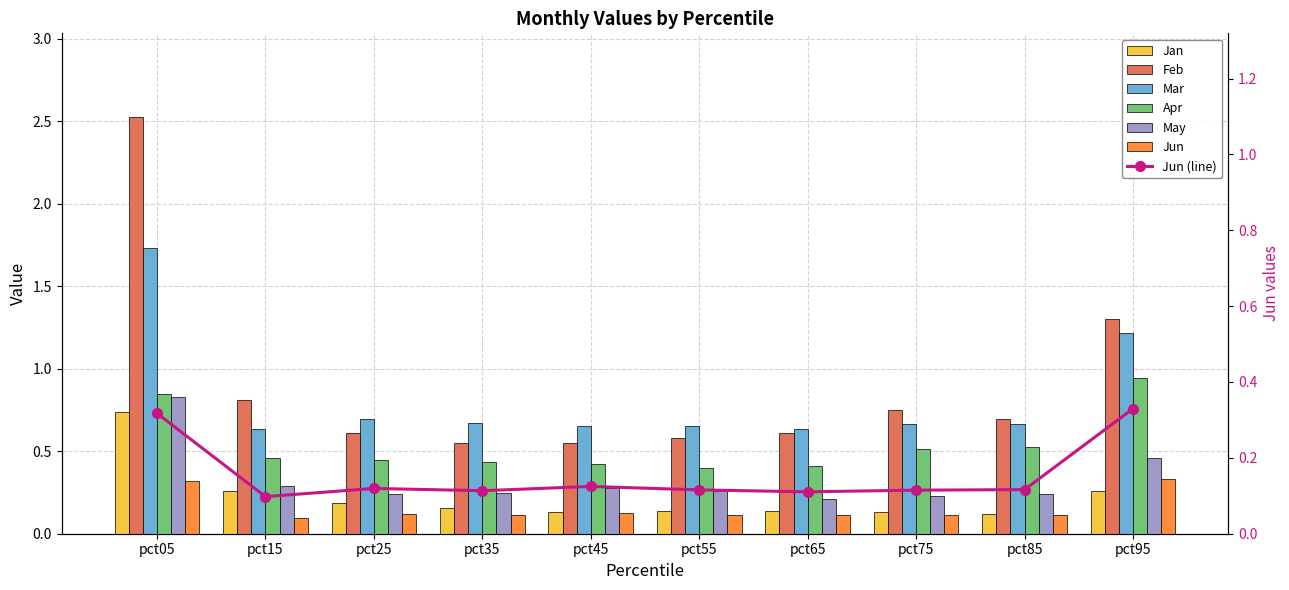

How many bars are there in total?

60